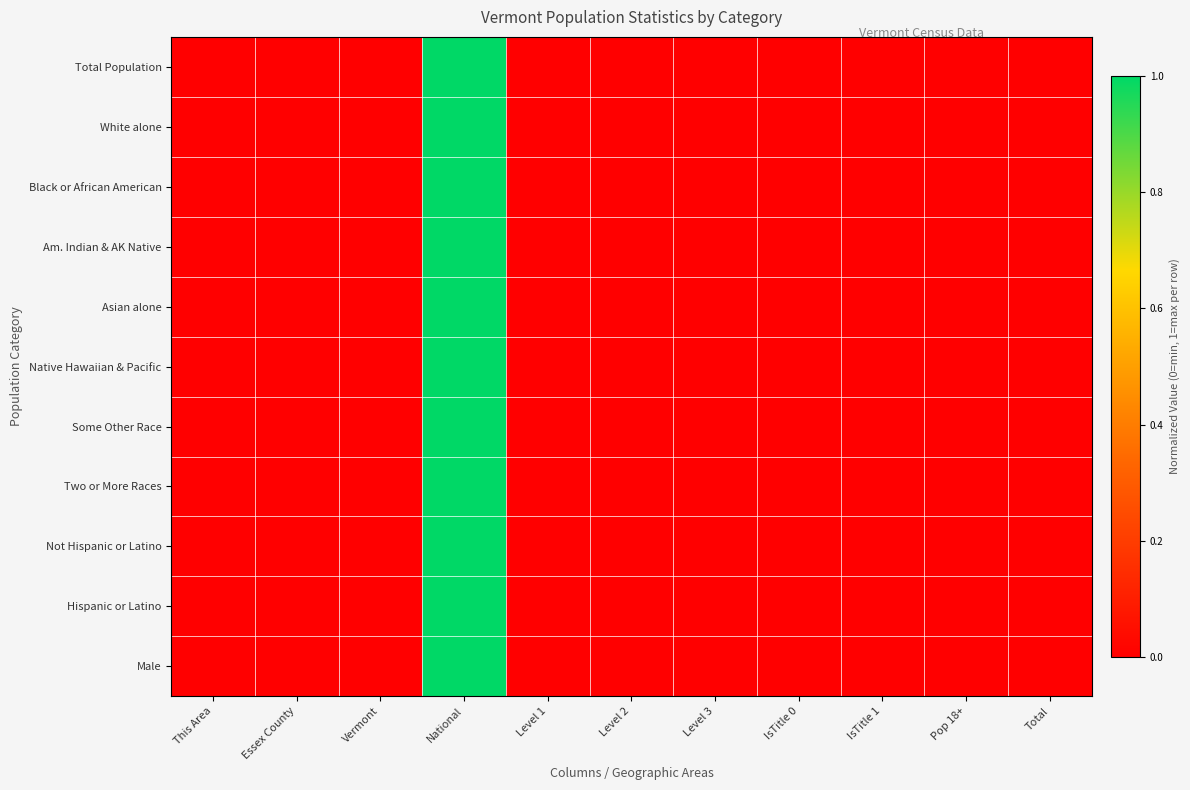

Between National and Level 1, which series saw the biggest shift?

Some Other Race